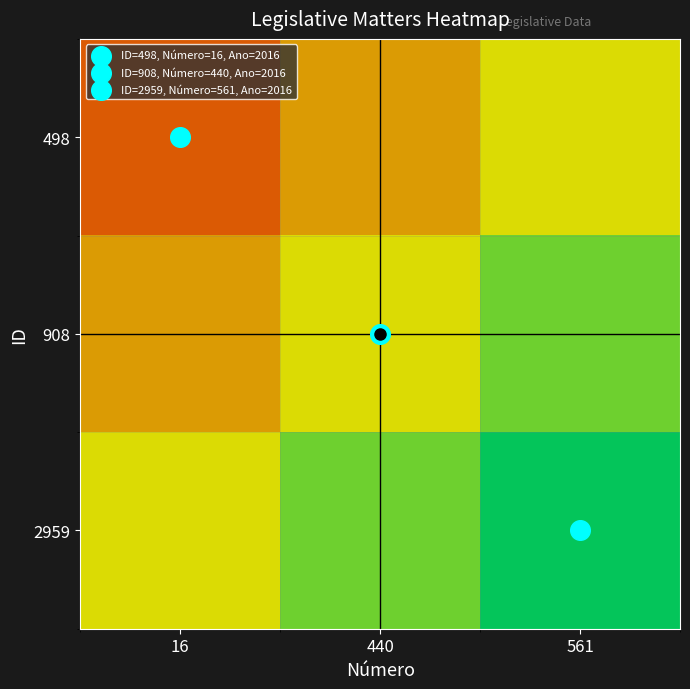

What is the spread (max minus min) of values at 440?

20